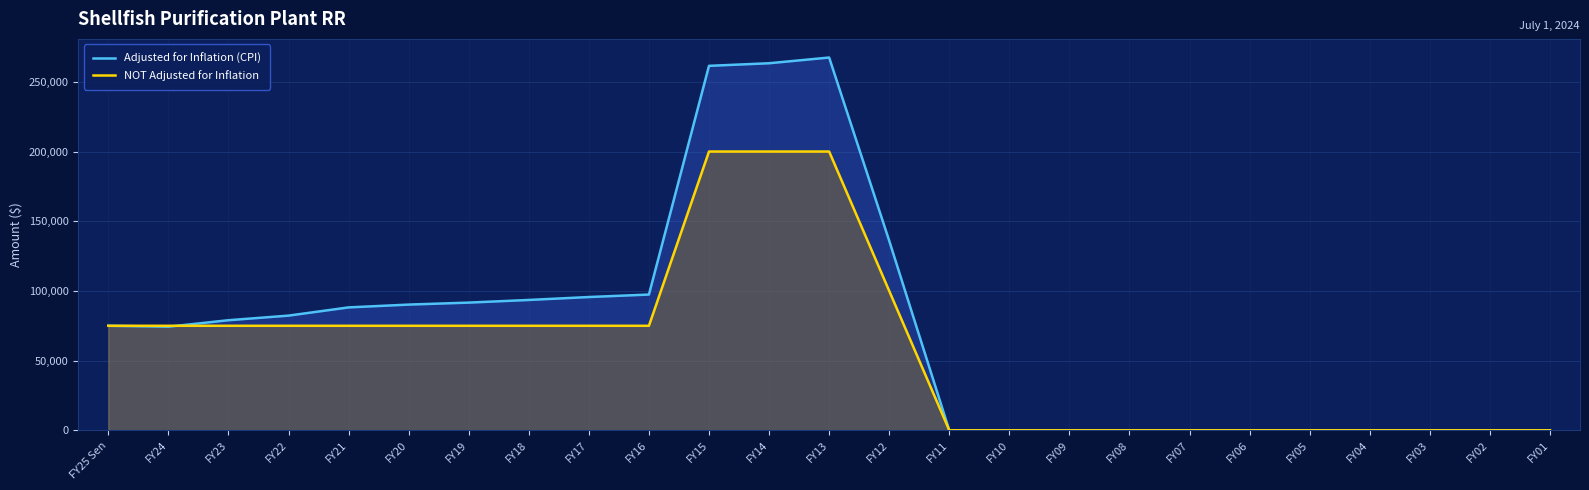

Which series has the largest total across all categories?

Adjusted for Inflation (CPI)